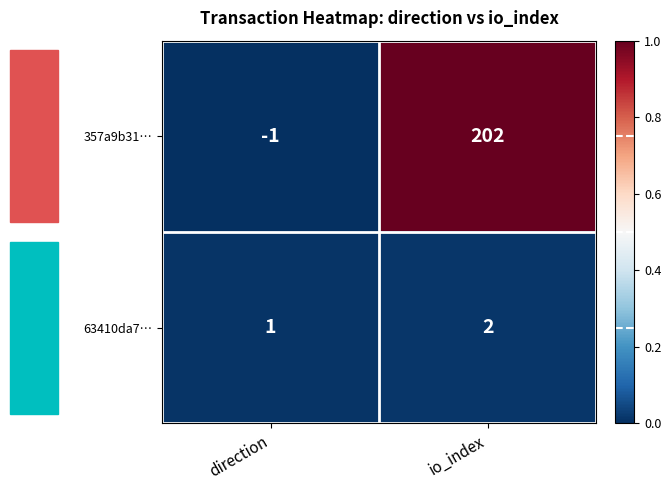

At which category does the chart reach its peak across all series?

io_index